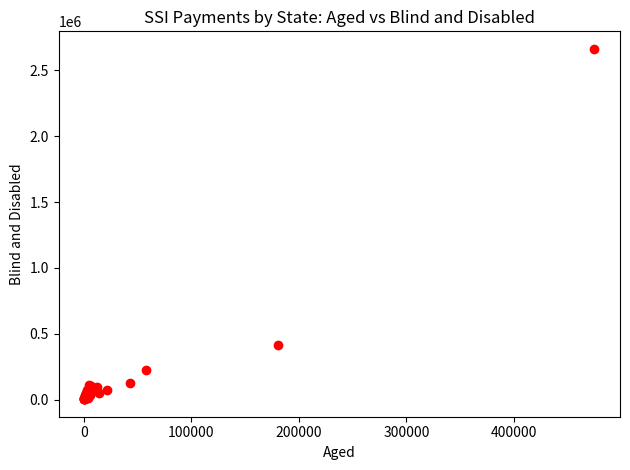

What Y value in the scatter plot is closest to 1332902?

412349